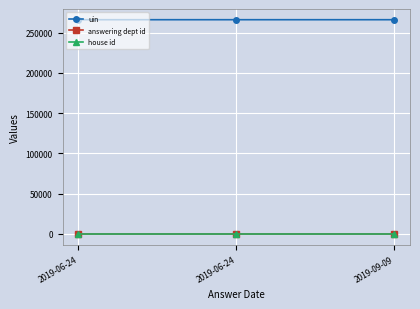

What is the label of the 3rd point from the left?

2019-09-09